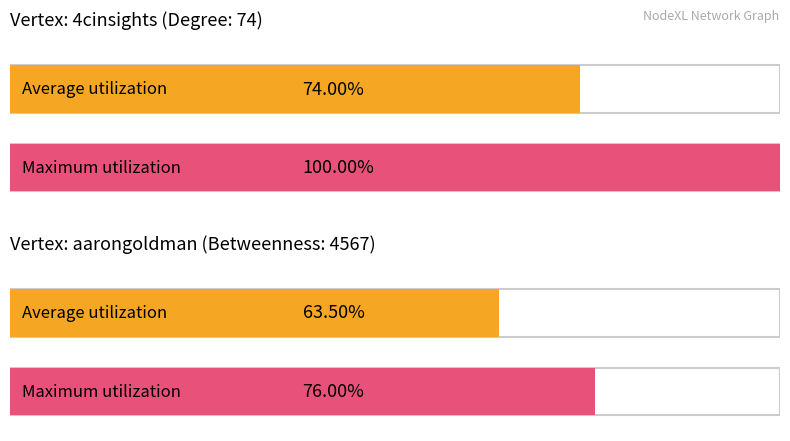

Reading left to right, transcribe all the data shown in this chart.

values=74.0	1=100.0	2=63.5	3=76.0